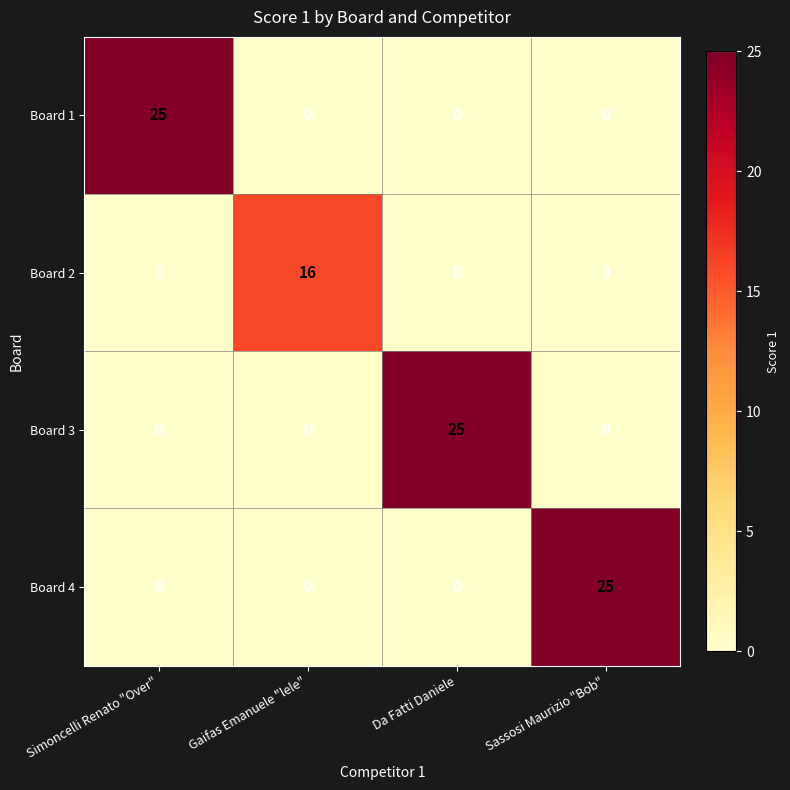

At how many categories does at least one series exceed 12?

4